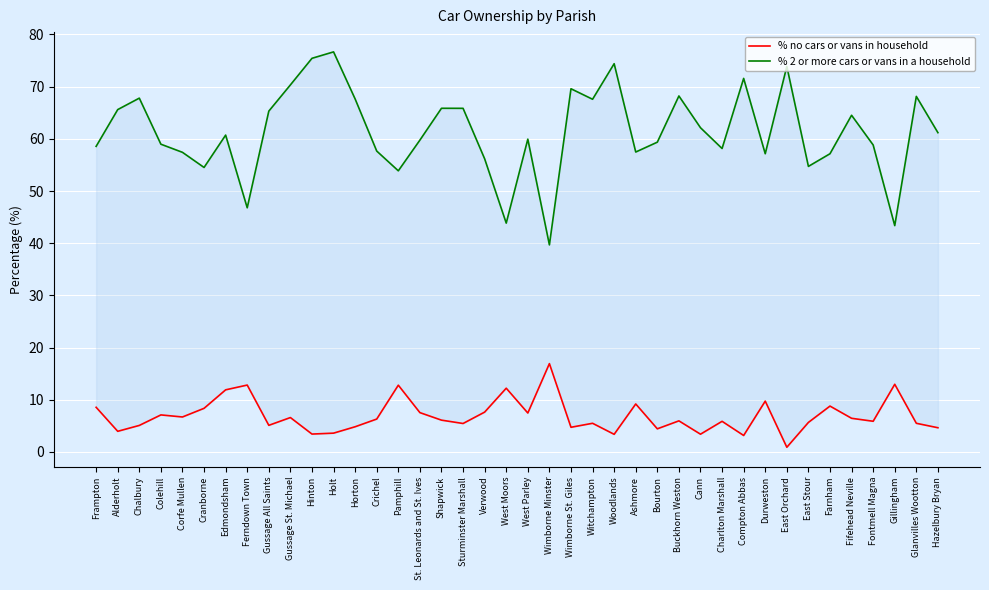

Count the number of data series in this chart.

2